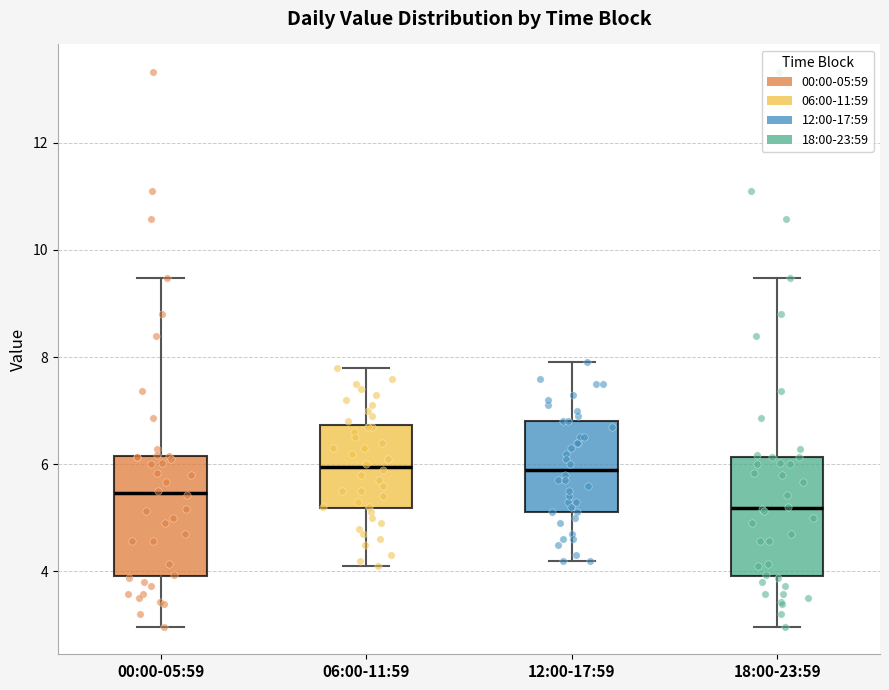

Where is the lower edge of the box for 12:00-17:59 on the y-axis? The values are not printed on the chart, so give them approximately, as read against the axis.

5.2